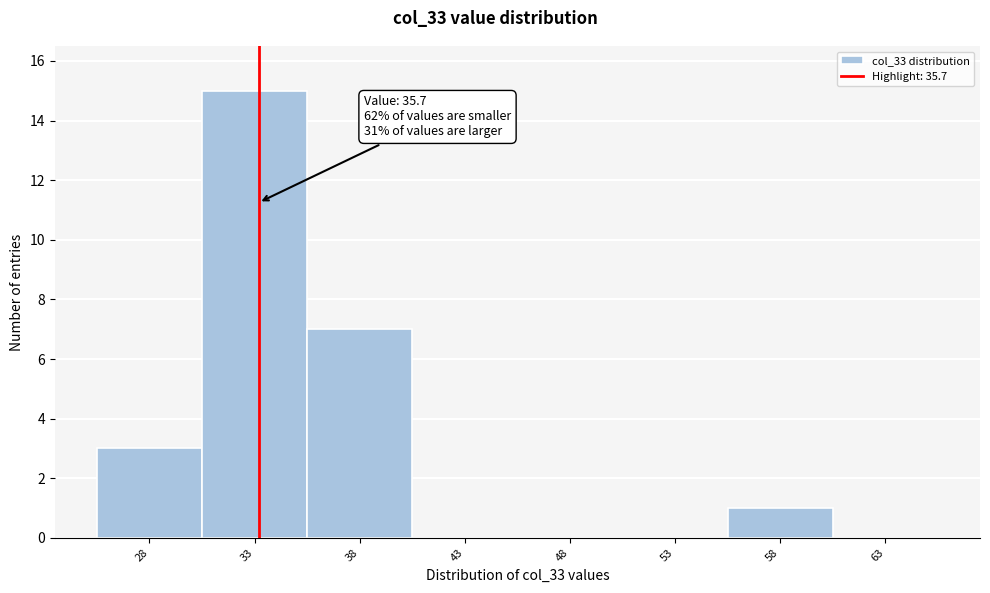

Reading left to right, extract all data points from this chart.

28=3	33=15	38=7	43=0	48=0	53=0	58=1	63=0